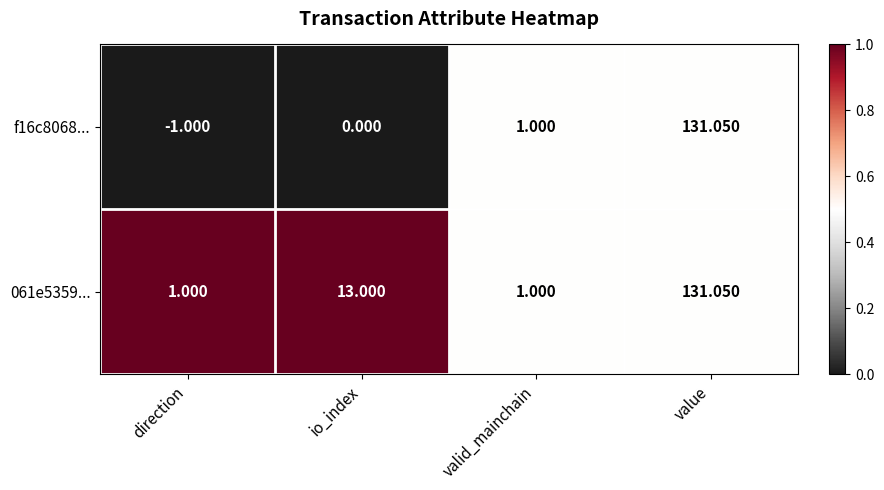

At which label is f16c8068... closest to 65?

valid_mainchain